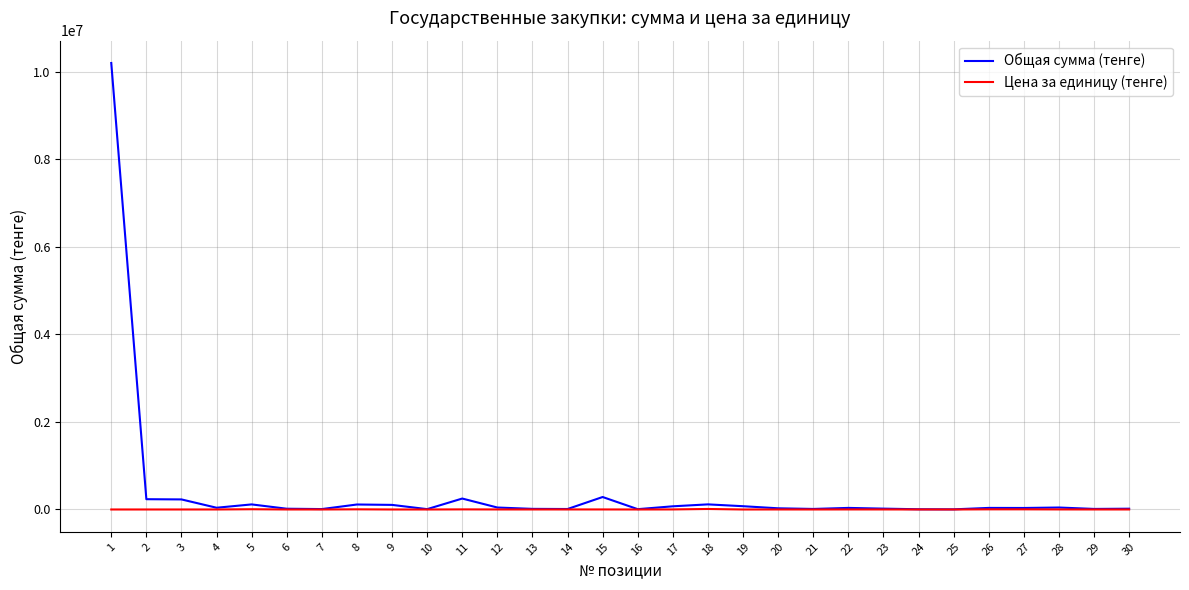

Which category has the highest value in the Общая сумма (тенге) series?

1